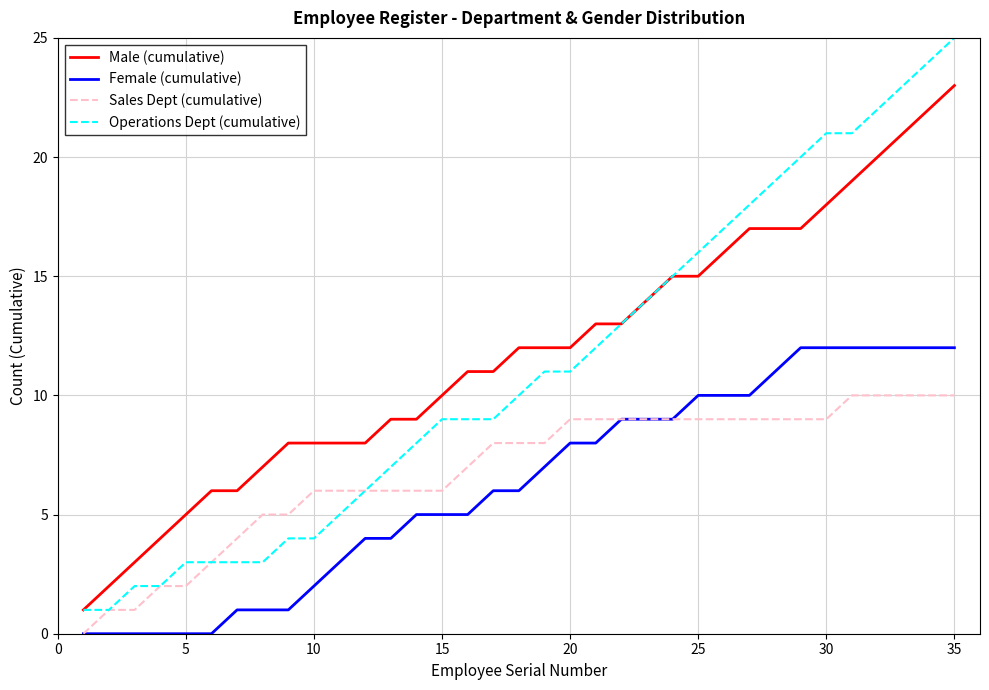

True or false: Male (cumulative) and Sales Dept (cumulative) intersect in this chart.

False